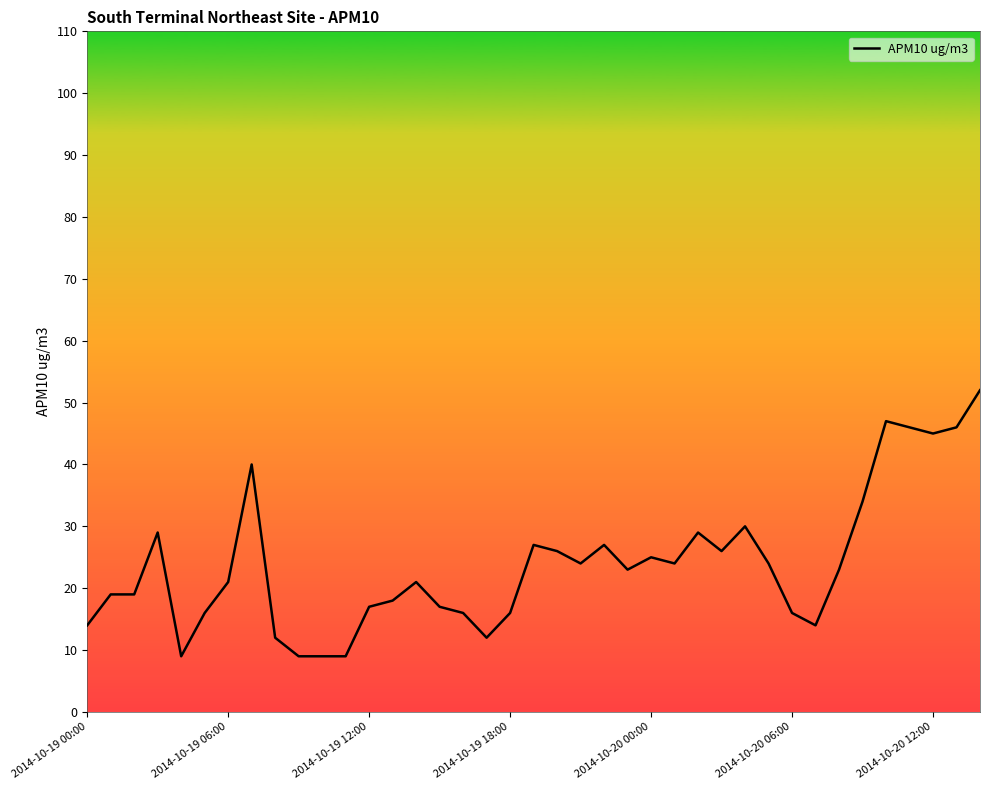

Is this an area chart (filled region under the line)?

No